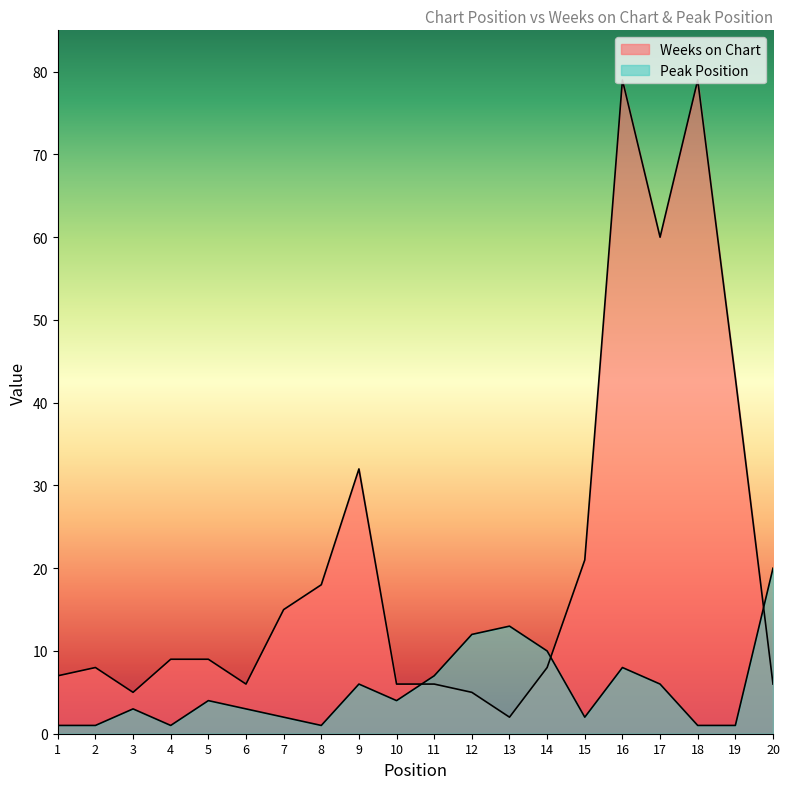

List the labels in order of Weeks on Chart value, smallest first.

13, 3, 12, 6, 10, 11, 20, 1, 2, 14, 4, 5, 7, 8, 15, 9, 19, 17, 16, 18